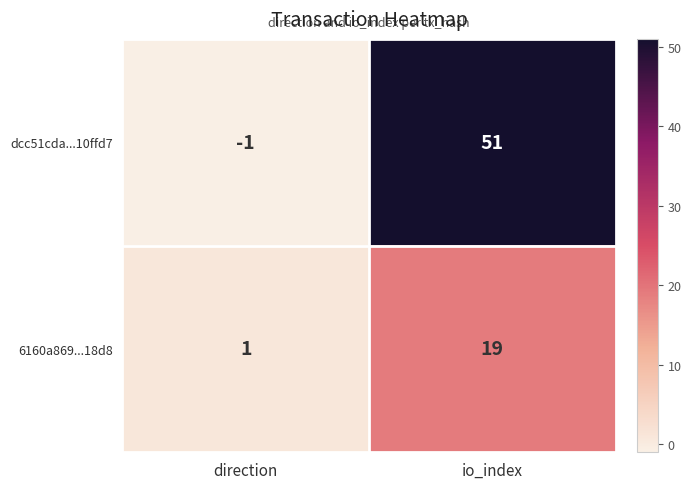

What is the highest value of the dcc51cda...10ffd7 series?

51